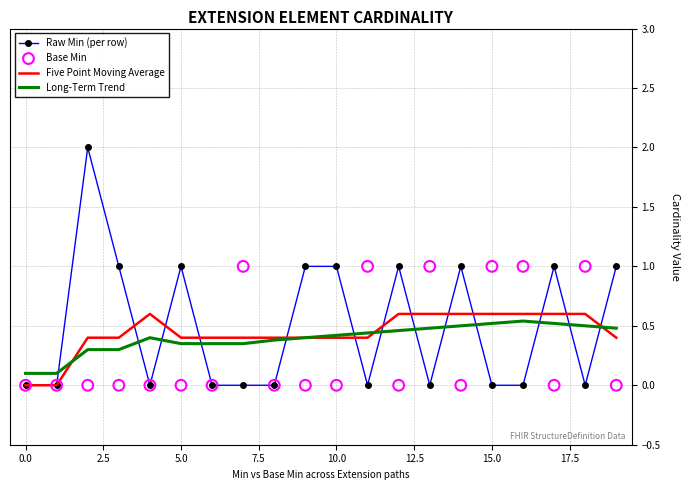

At how many categories does at least one series exceed 0?

20